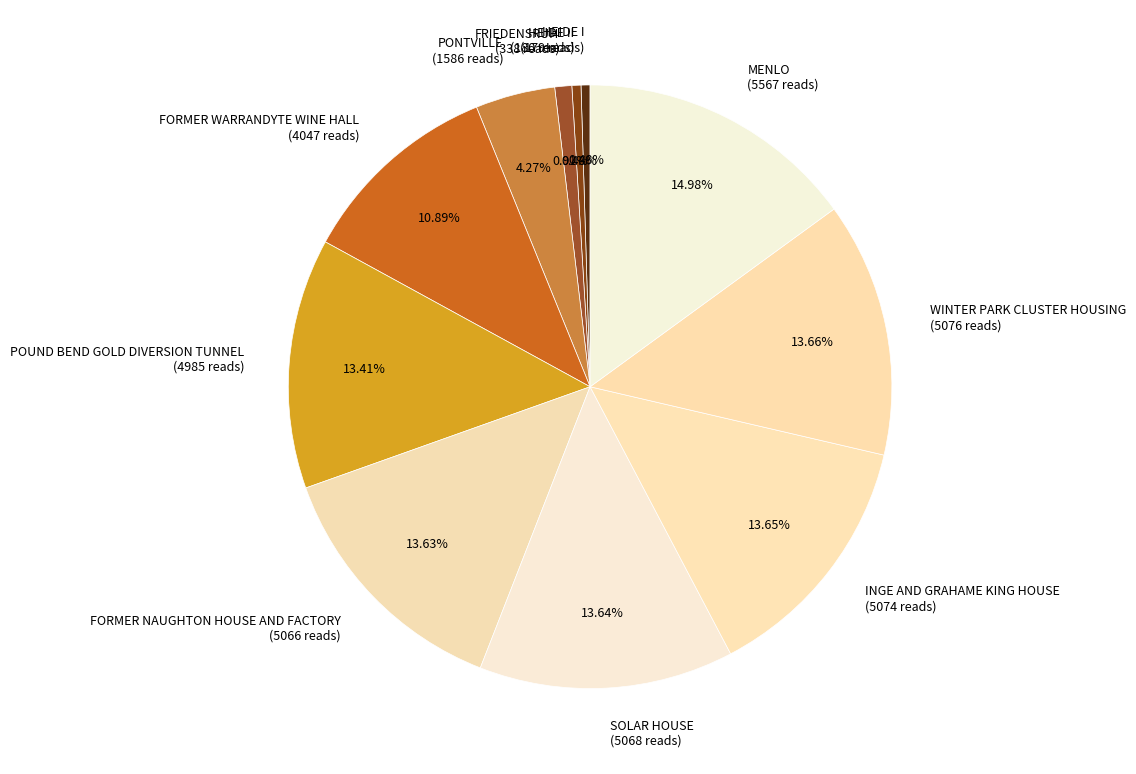

What is the ratio of the value at FRIEDENSRUH to the value at POUND BEND GOLD DIVERSION TUNNEL?

0.1